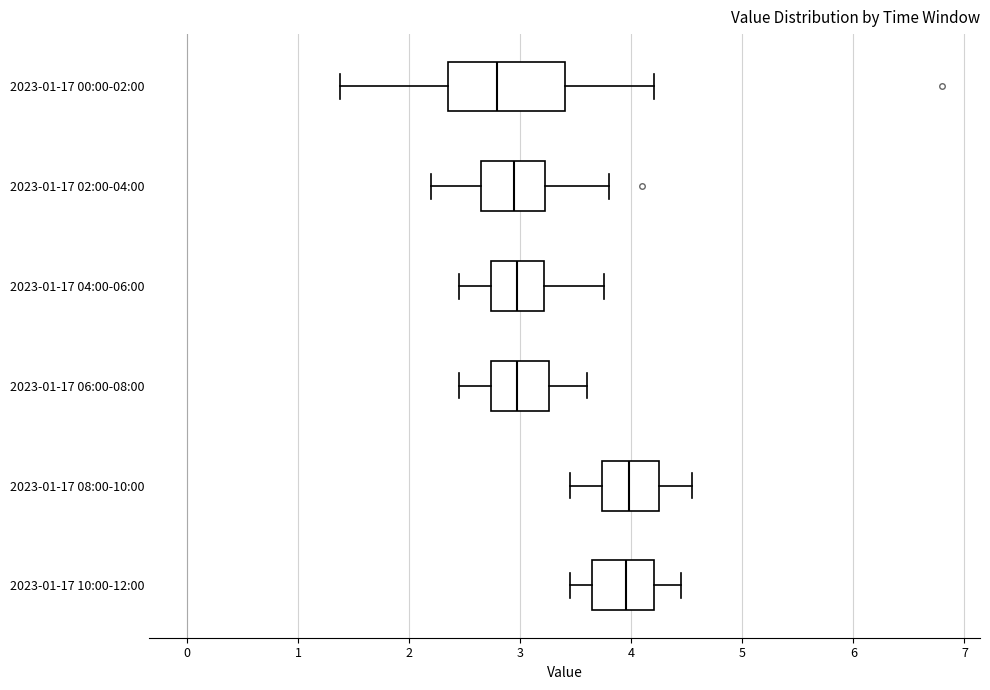

Comparing the boxes themselves (not the whiskers), which one is the widest?

2023-01-17 00:00-02:00